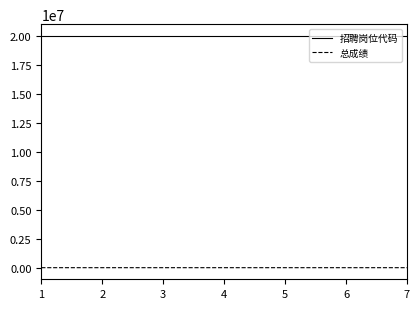

How many categories are shown in the chart?

7